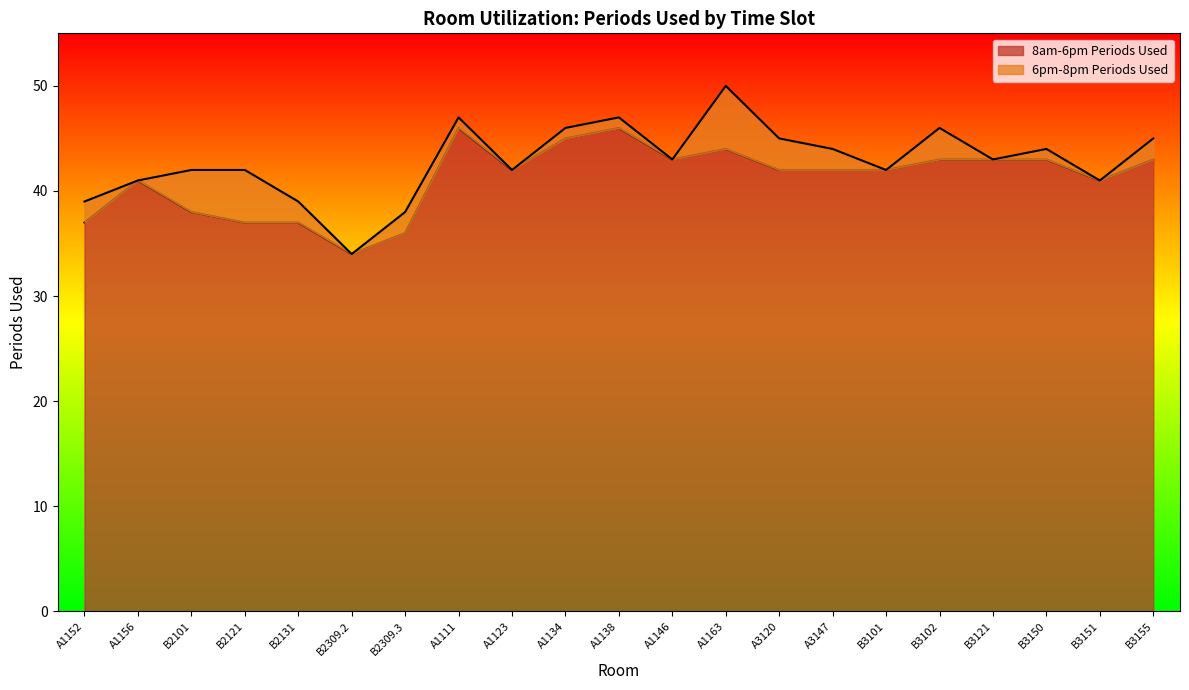

Is it true that the value at B2309.2 is 48?

False